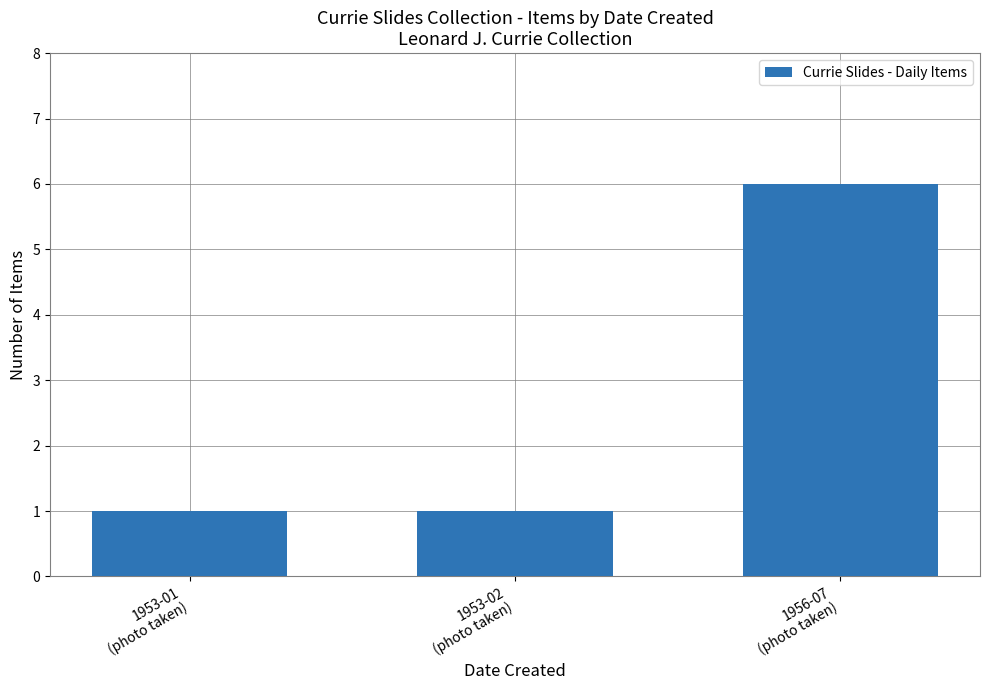

What is the value of the 3rd bar from the left?

6